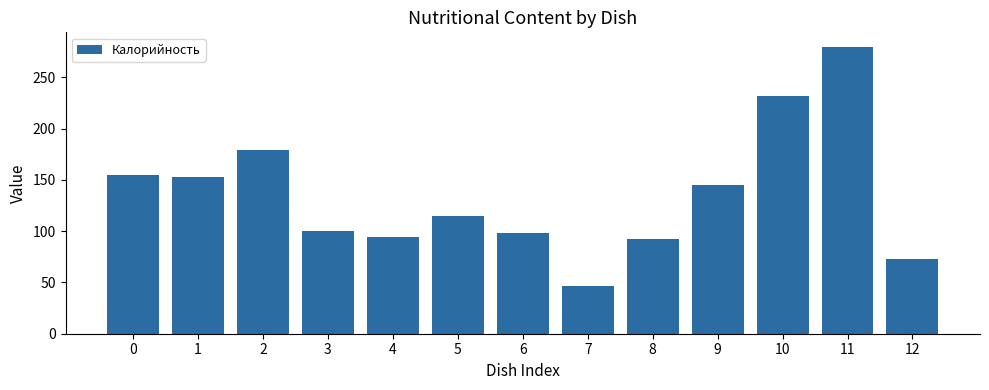

True or false: the data shows 92.0 at 8.

True